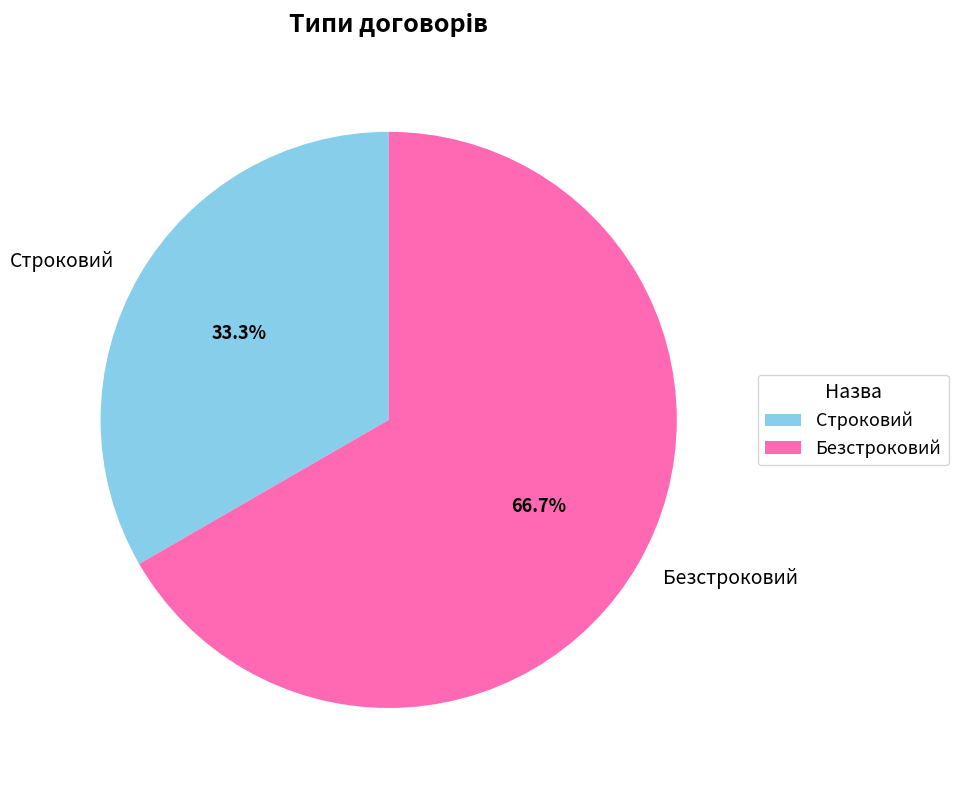

Count the number of slices in the pie.

2